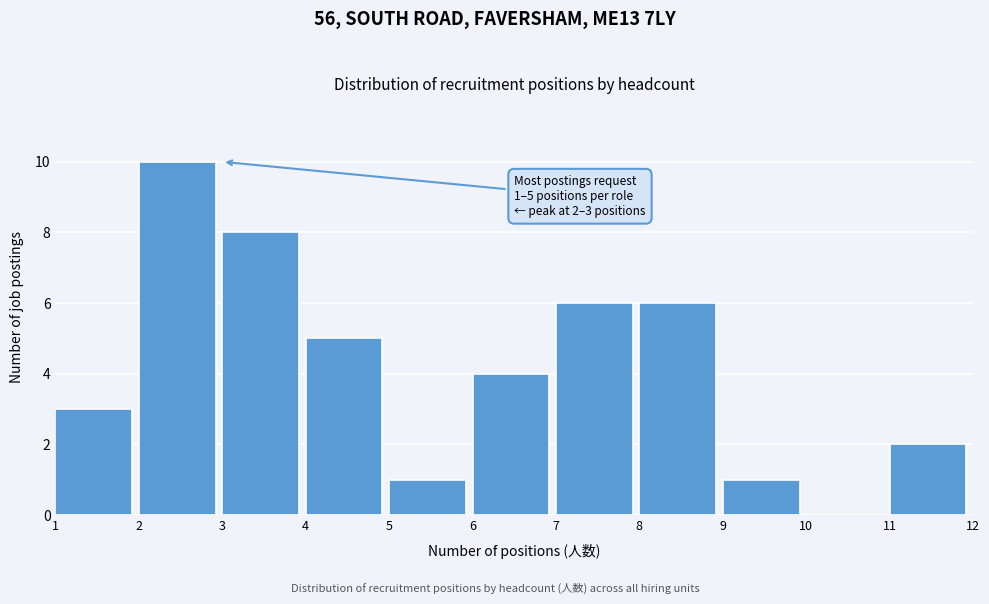

Over which range of the x-axis is the bar tallest?

2 to 3